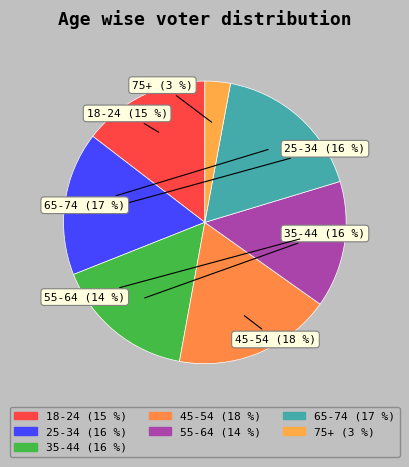

To the nearest percent, what is the difference between the 45-54 and 55-64 slice percentages?

4%